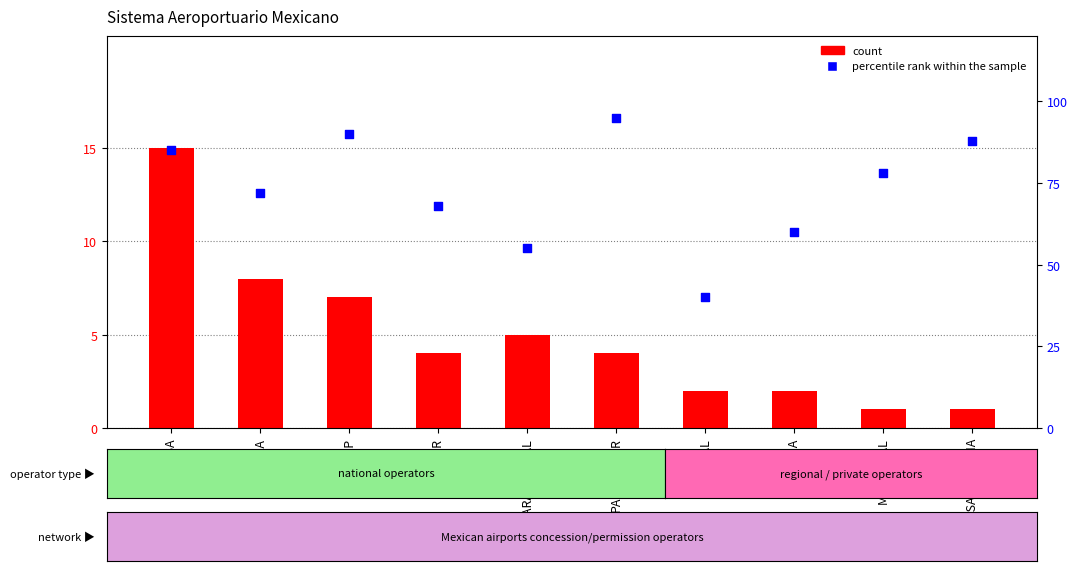

At how many categories does at least one series exceed 31?

10